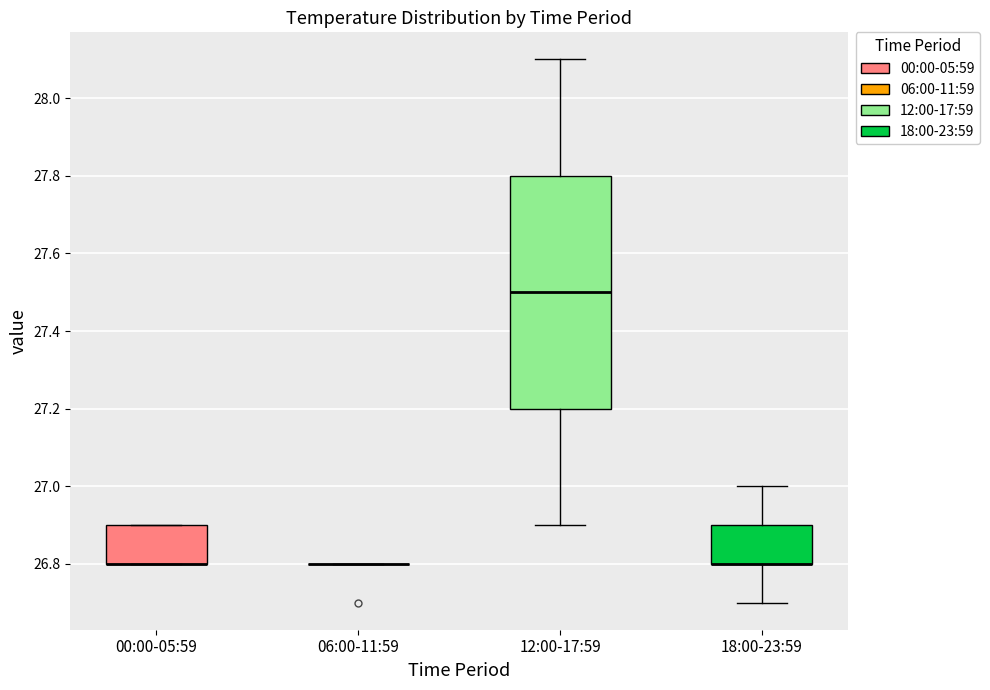

Where is the upper edge of the box for 18:00-23:59 on the y-axis? The values are not printed on the chart, so give them approximately, as read against the axis.

26.9